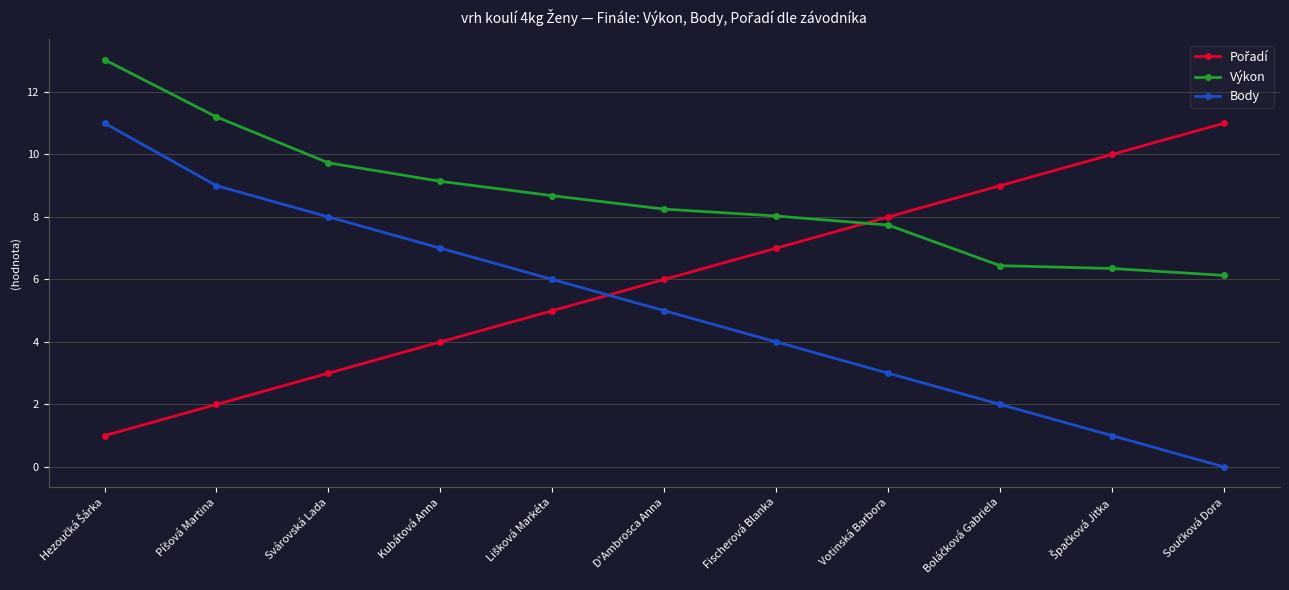

How many values in the Body series are below 5?

5